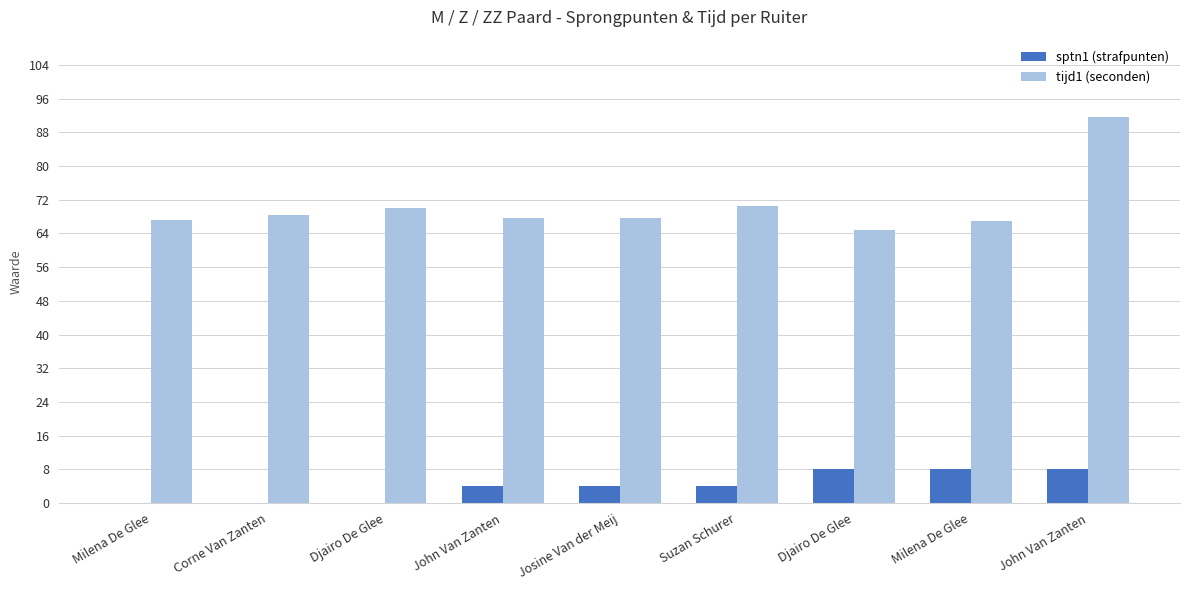

List the series in order of their peak value, lowest first.

sptn1 (strafpunten), tijd1 (seconden)